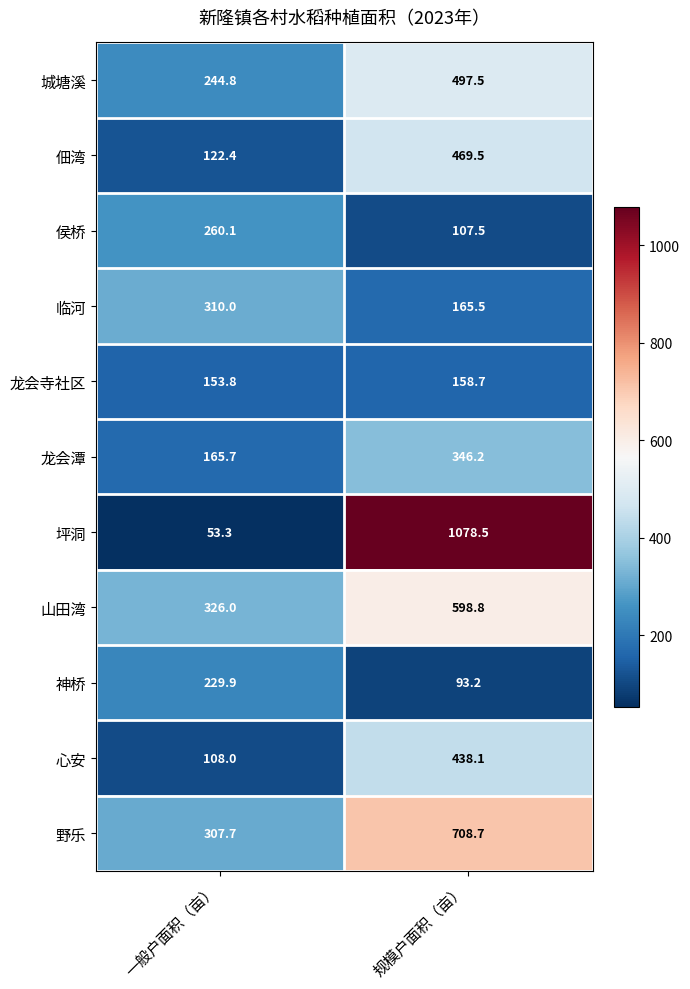

What is the lowest value of the 神桥 series?

93.2